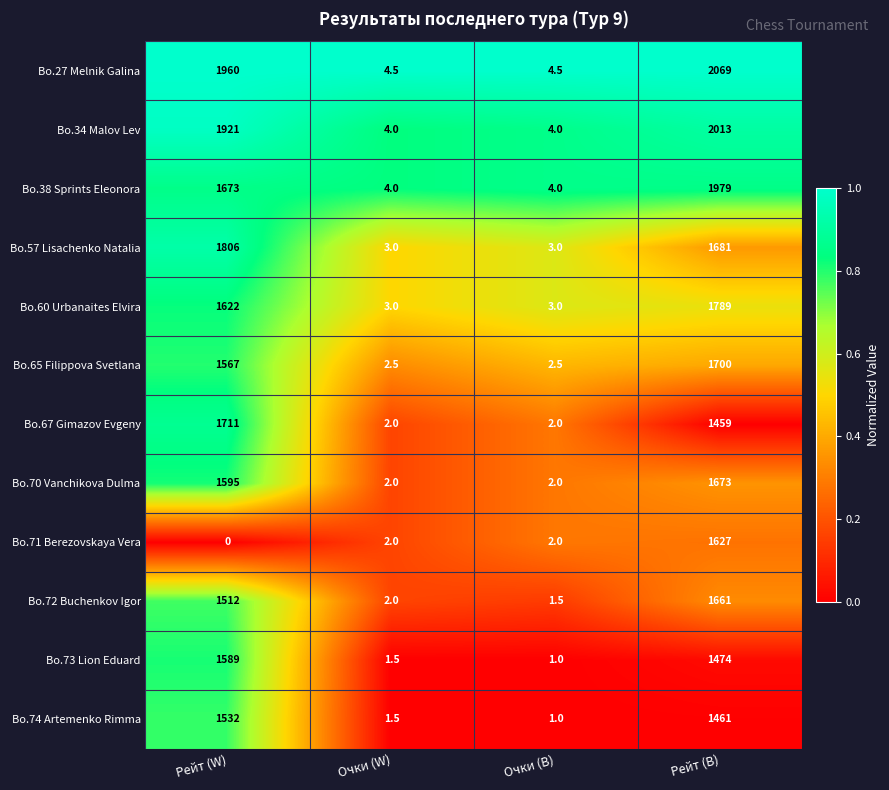

The Bo.73 Lion Eduard series shows 0.4 at Очки (W). True or false?

False